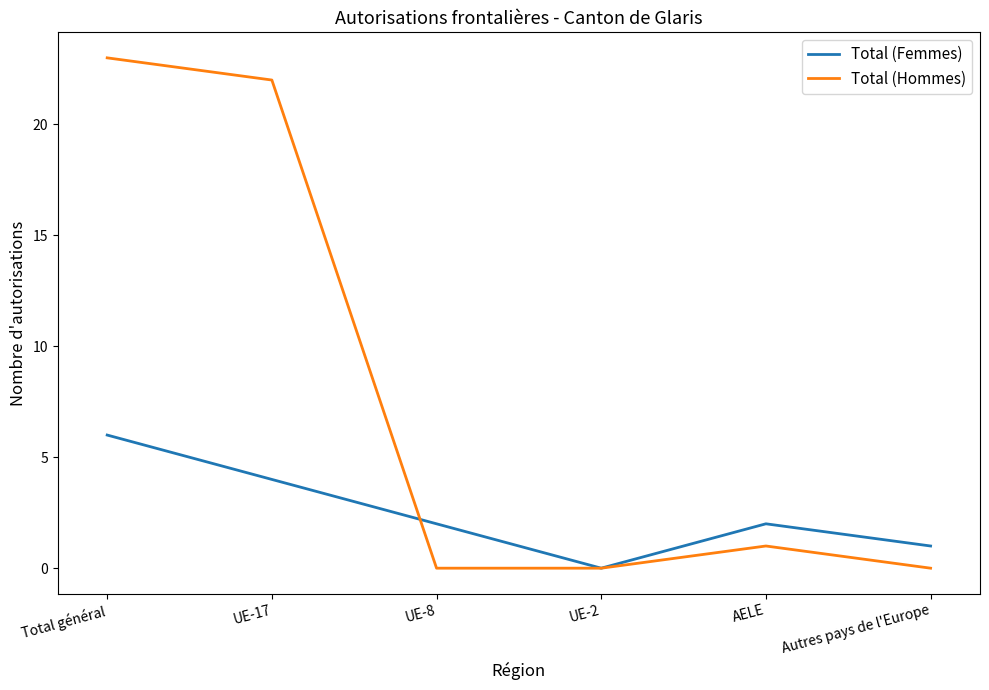

What is the spread (max minus min) of values at UE-8?

2